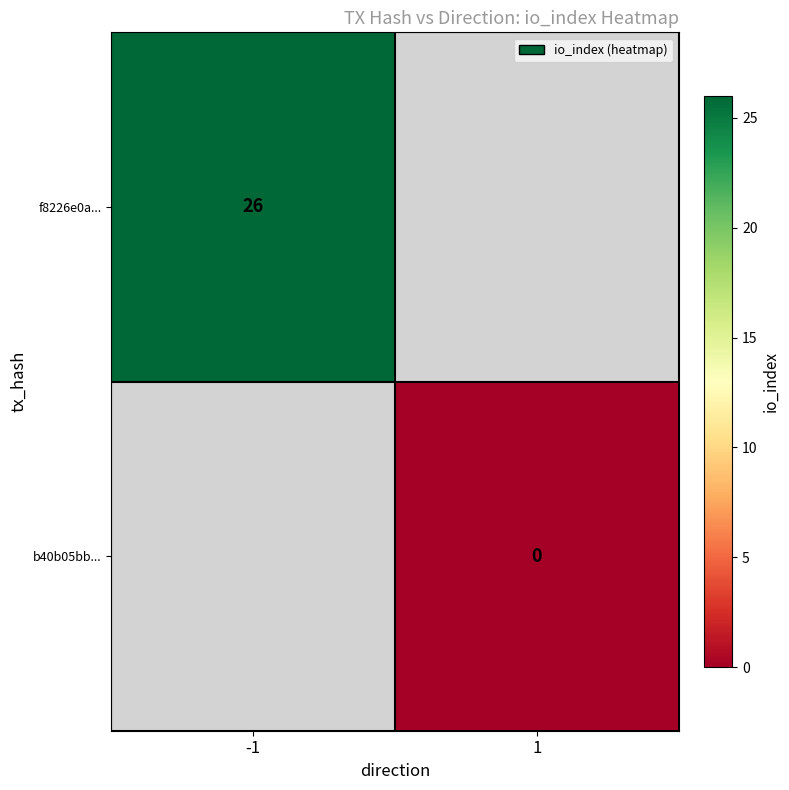

How many categories are shown in the chart?

2